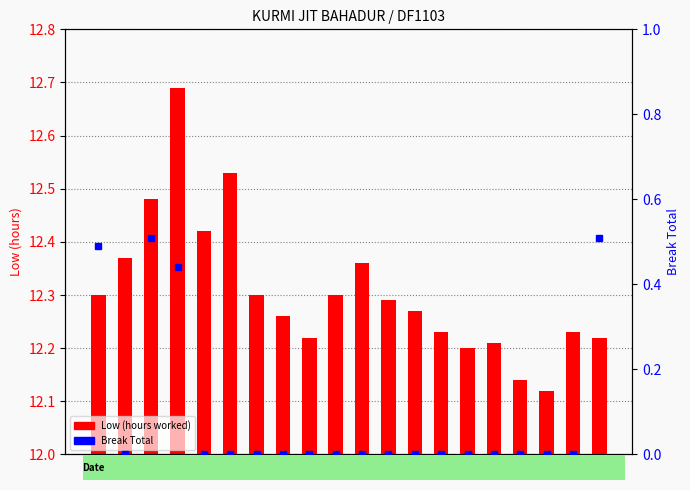

What is the label of the 13th bar from the left?

5